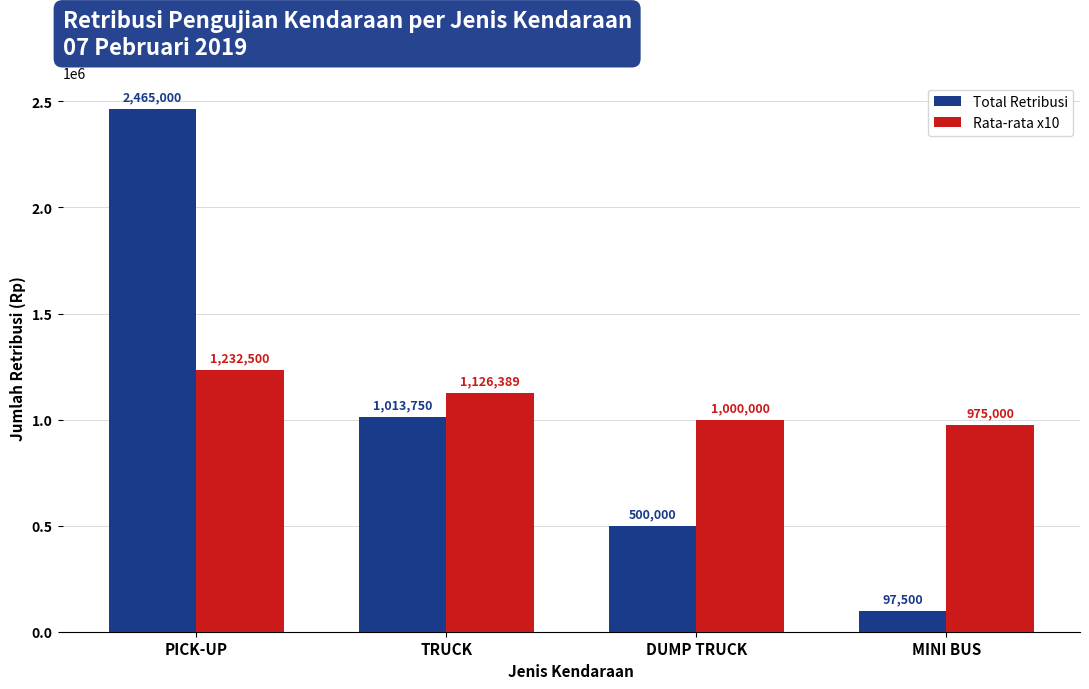

Which label corresponds to the smallest value in the chart?

MINI BUS